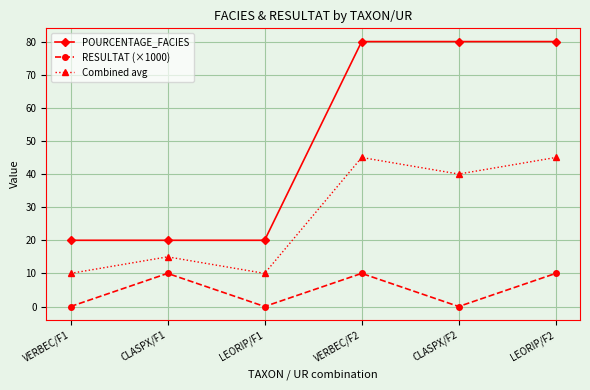

In RESULTAT (×1000), how many points are lower than both neighbors (excluding endpoints)?

2